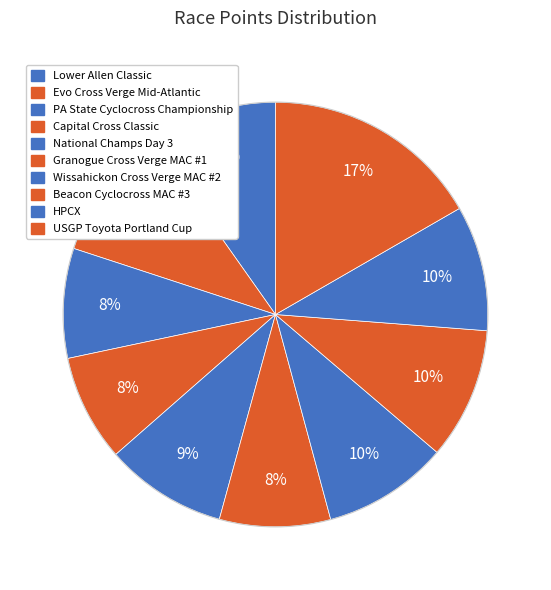

To the nearest percent, what percentage of the pie is Wissahickon Cross Verge MAC #2?

10%